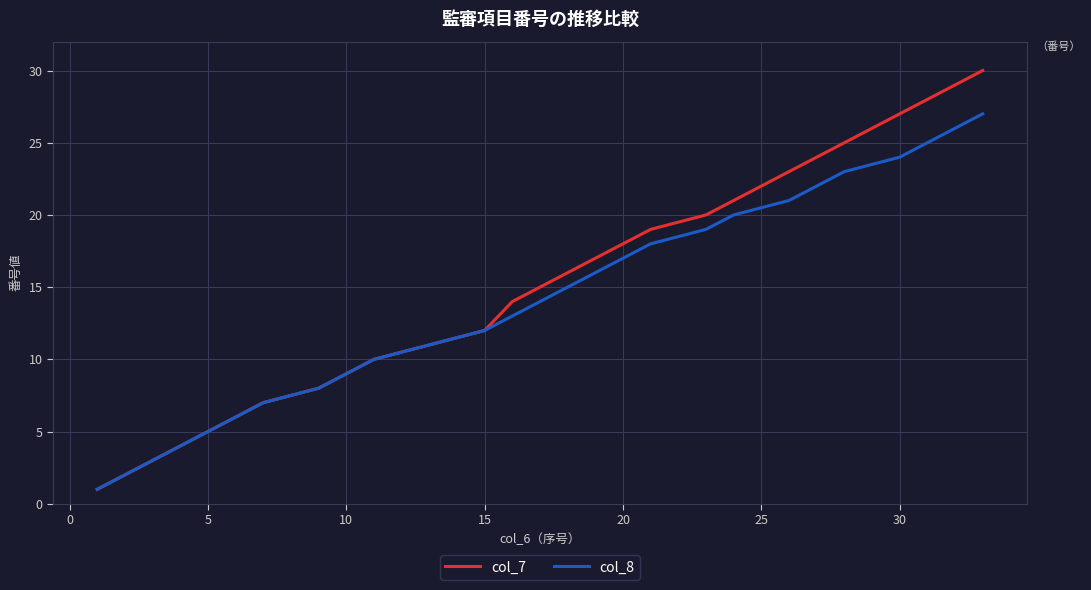

Which series has the largest total across all categories?

col_7